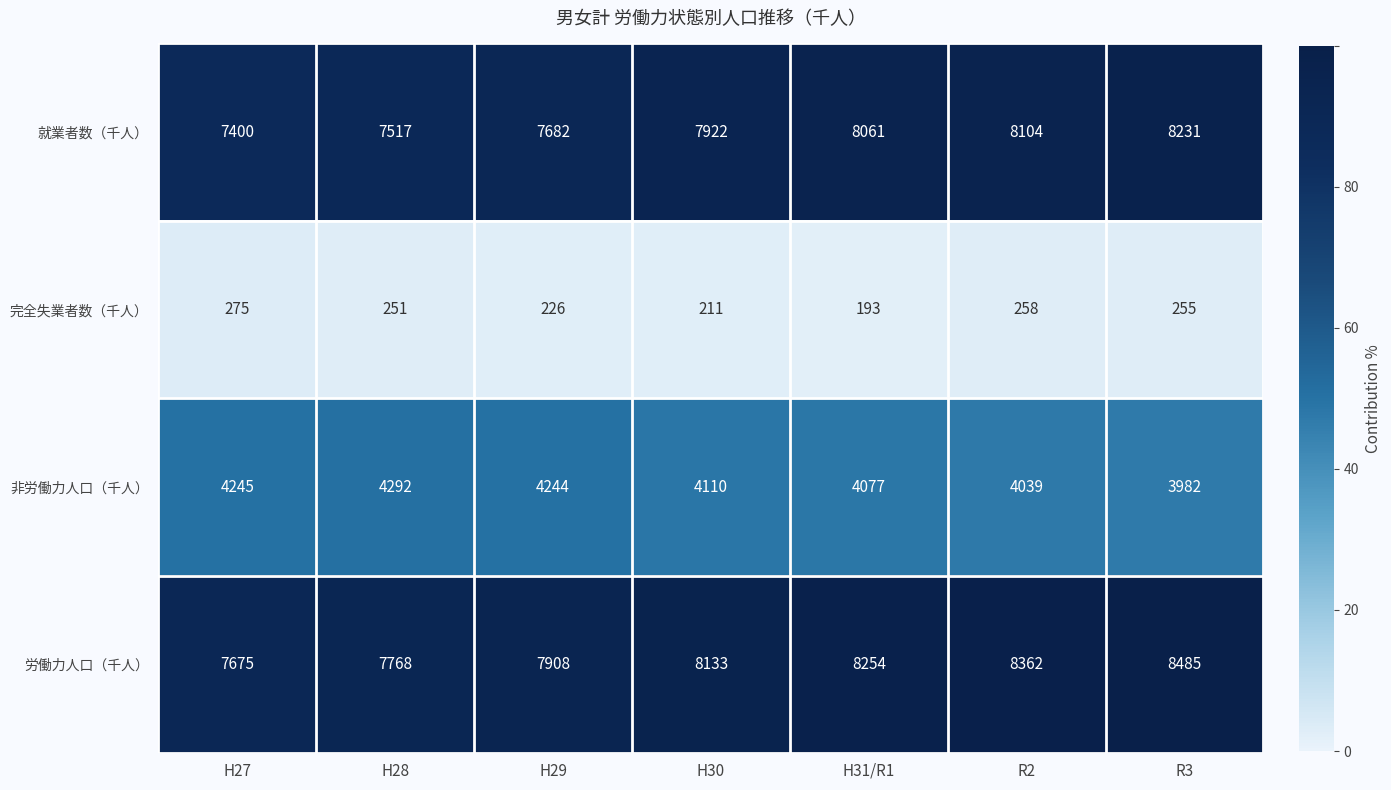

What is the difference between the 完全失業者数（千人） values at H29 and H28?

25